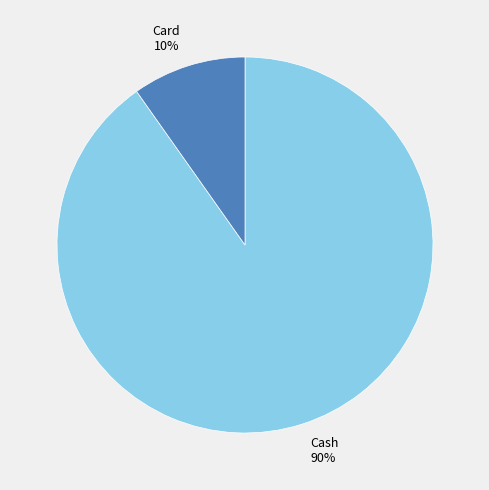

Which category accounts for the majority?

Cash